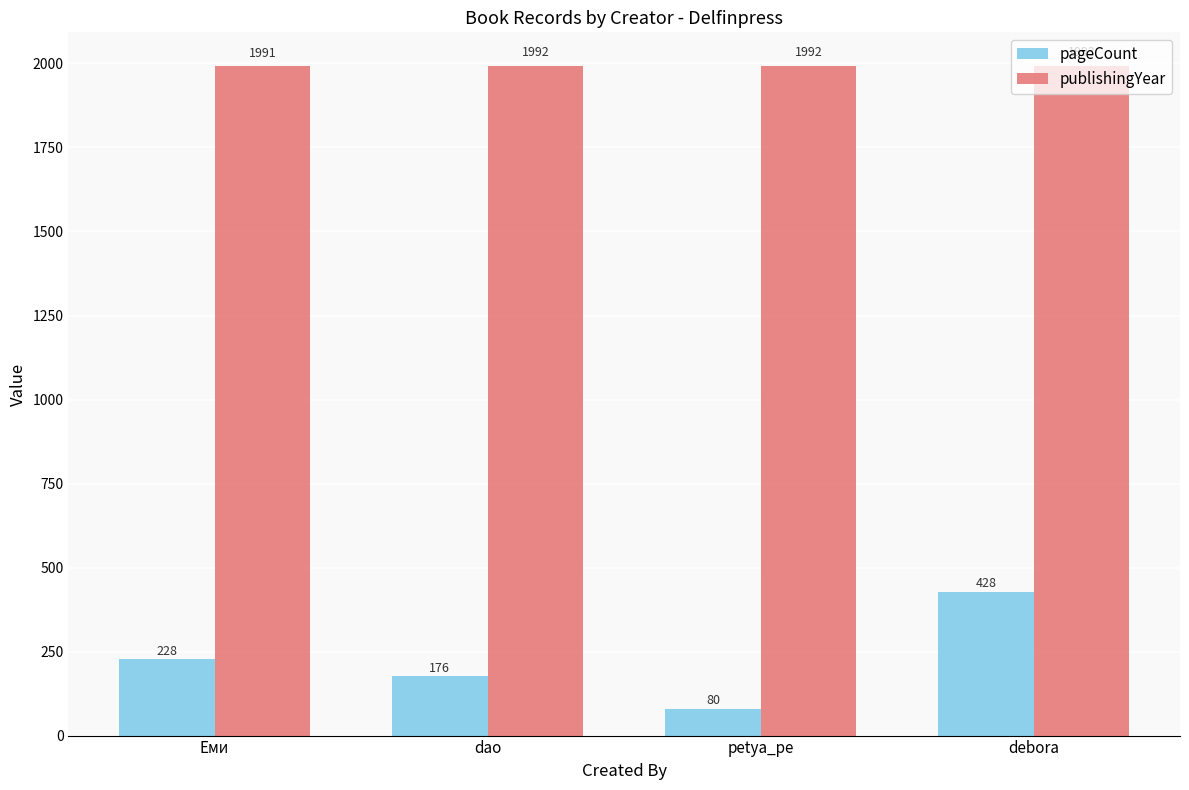

At which label does publishingYear reach its peak?

debora